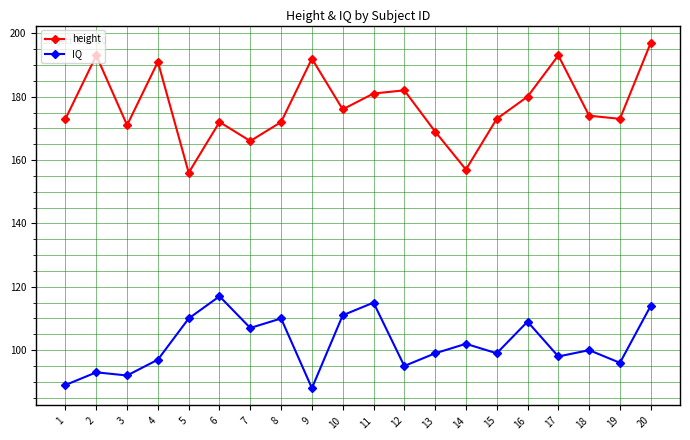

What is the total value across all series at 2?

286